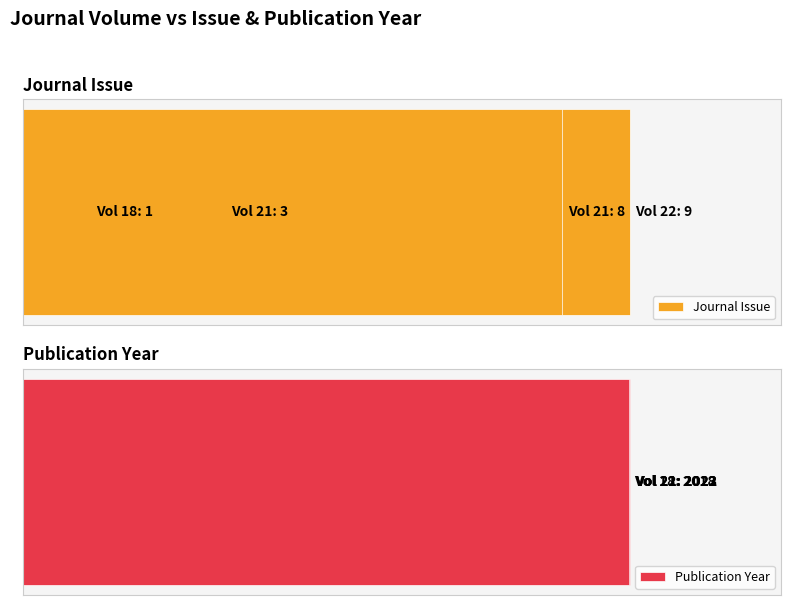

What is the value of the Publication Year bar at the 3rd from the left?

2018